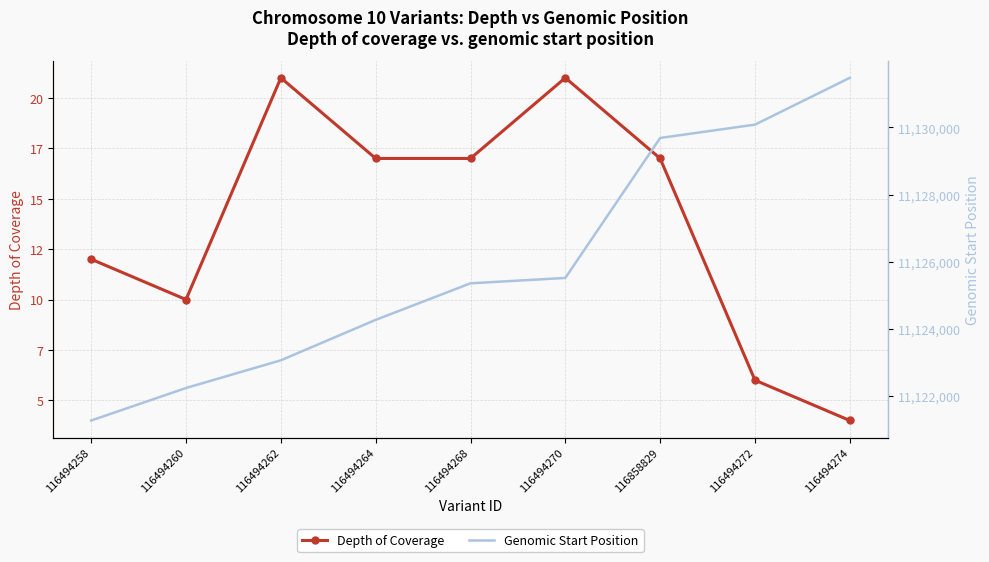

At which label is Genomic Start Position closest to 11126375?

116494270